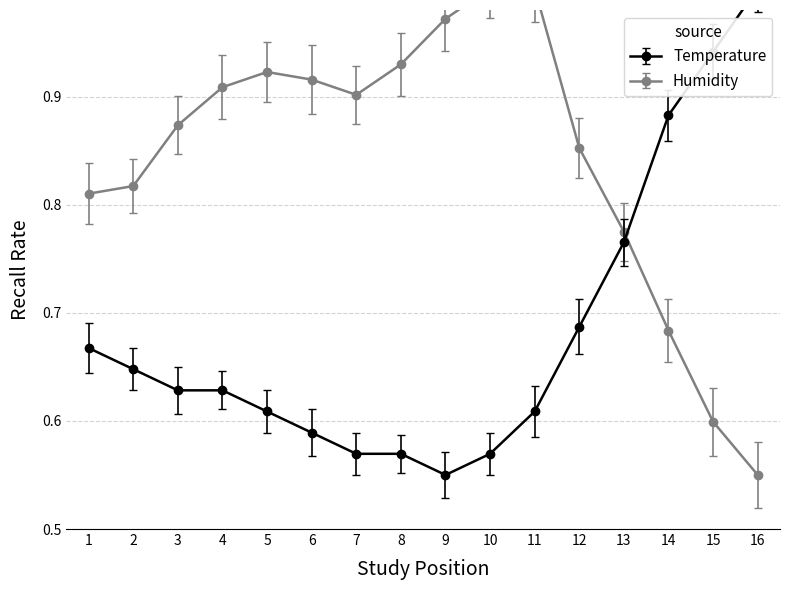

In Humidity, how many points are higher than both neighbors (excluding endpoints)?

1